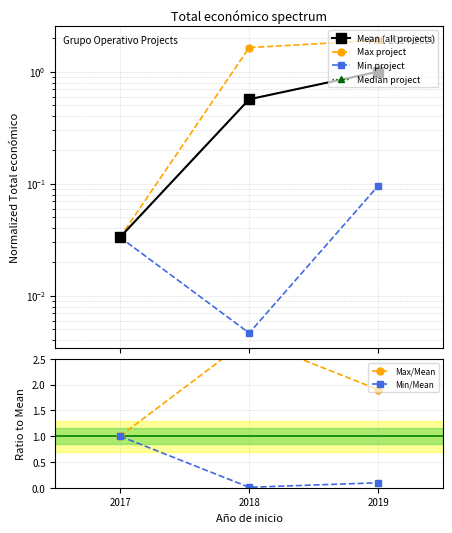

Between 2017 and 2019, which series saw the biggest shift?

Max project